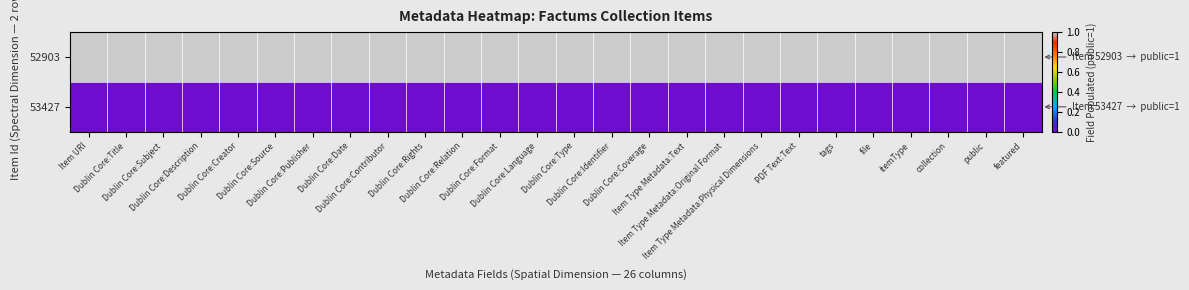

Rank the series by their maximum value, from lowest to highest.

53427, 52903